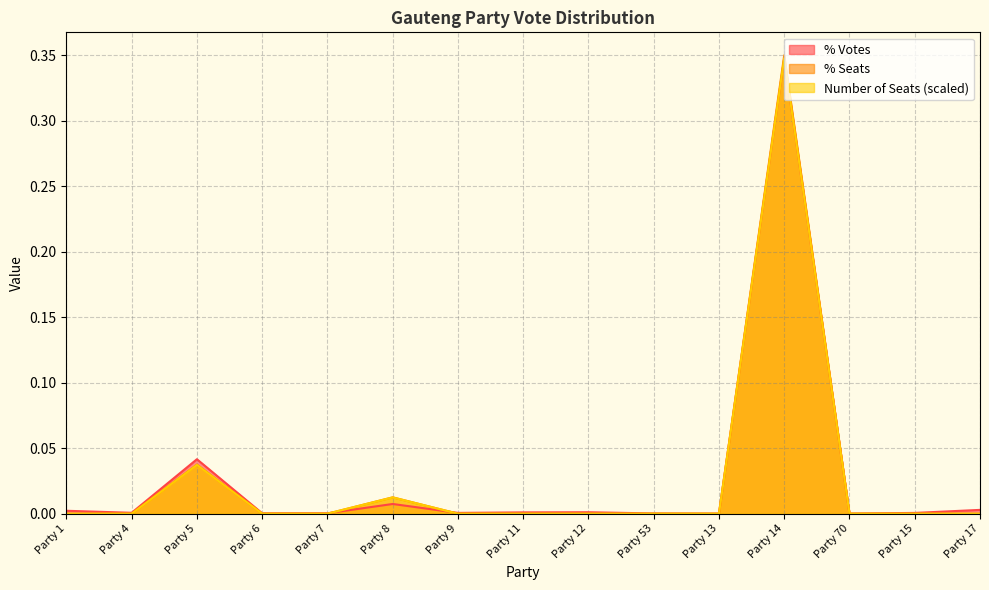

List the series in order of their overall mean, lowest first.

Number of Seats, % Seats, % Votes